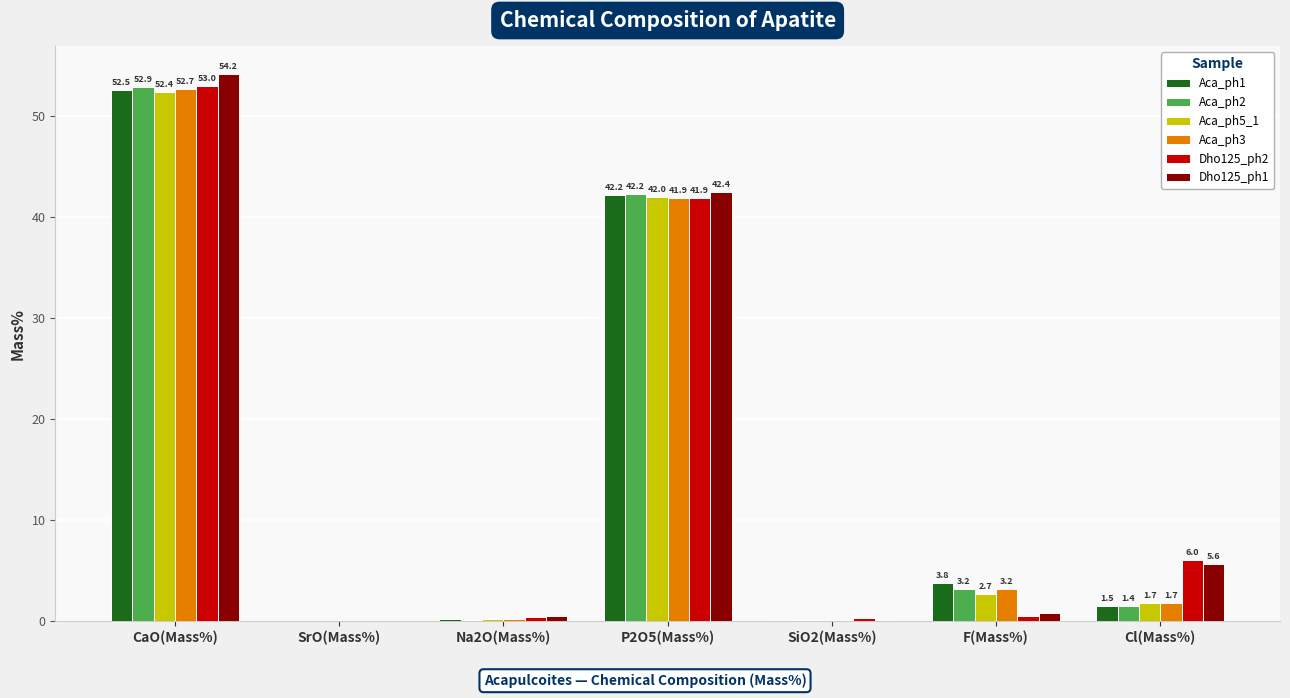

Which category has the highest value in the Dho125_ph2 series?

CaO(Mass%)